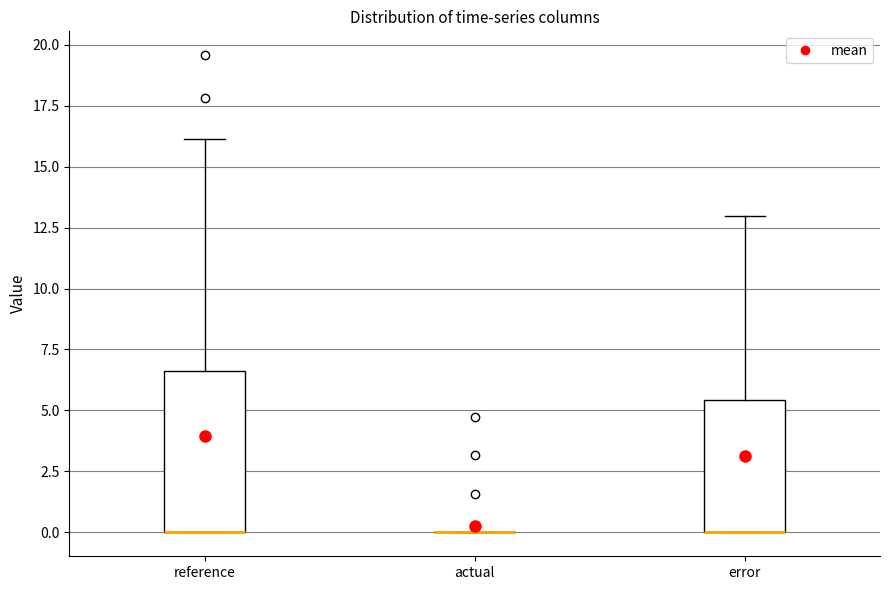

Comparing the boxes themselves (not the whiskers), which one is the tallest?

reference